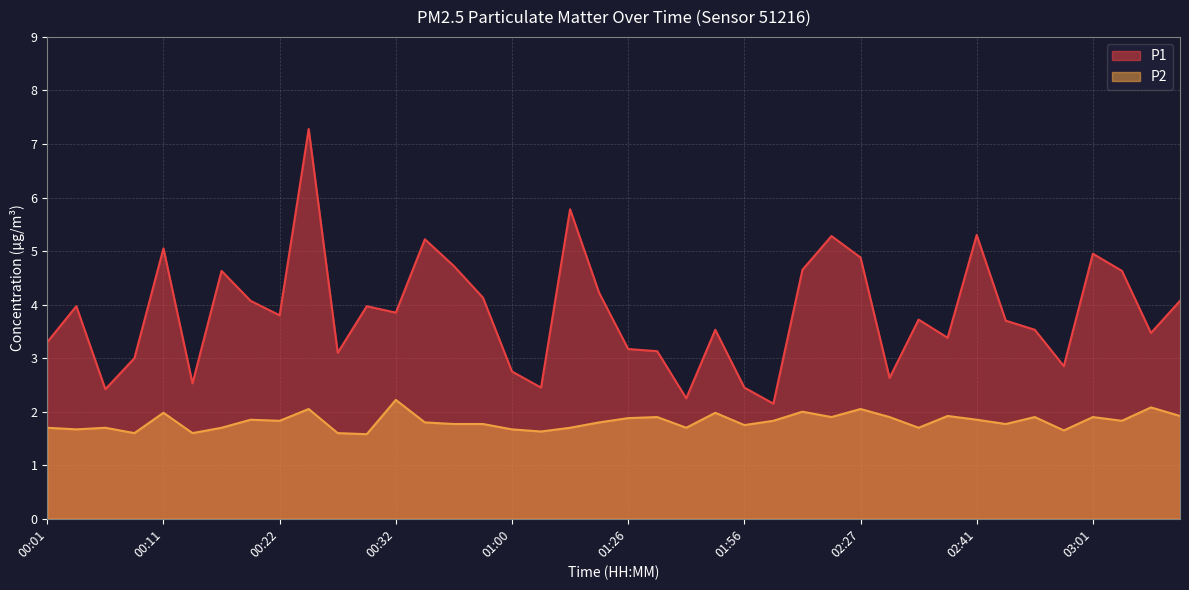

What is the label of the 26th point from the right?

00:40